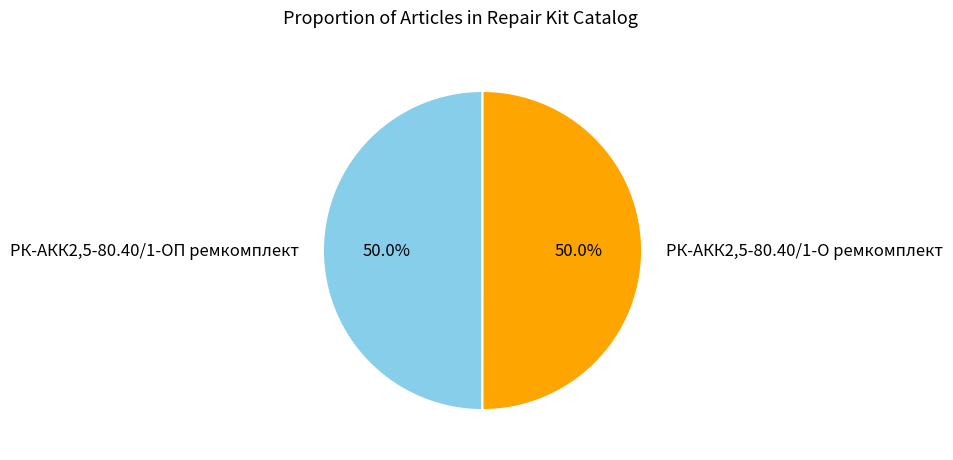

What percentage is NOT represented by РК-АКК2,5-80.40/1-О ремкомплект?

50.0%